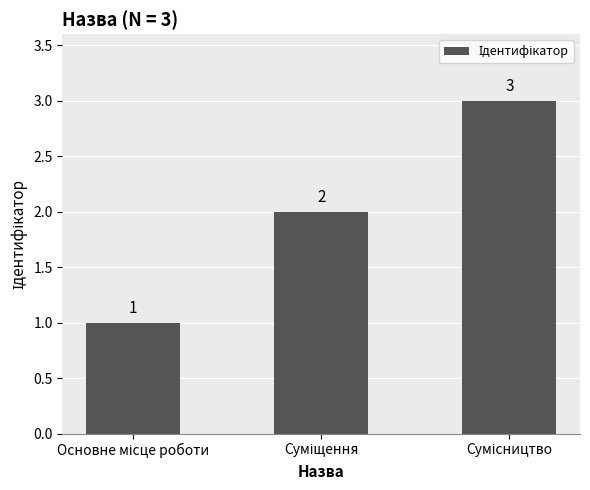

What is the maximum value shown in the chart?

3